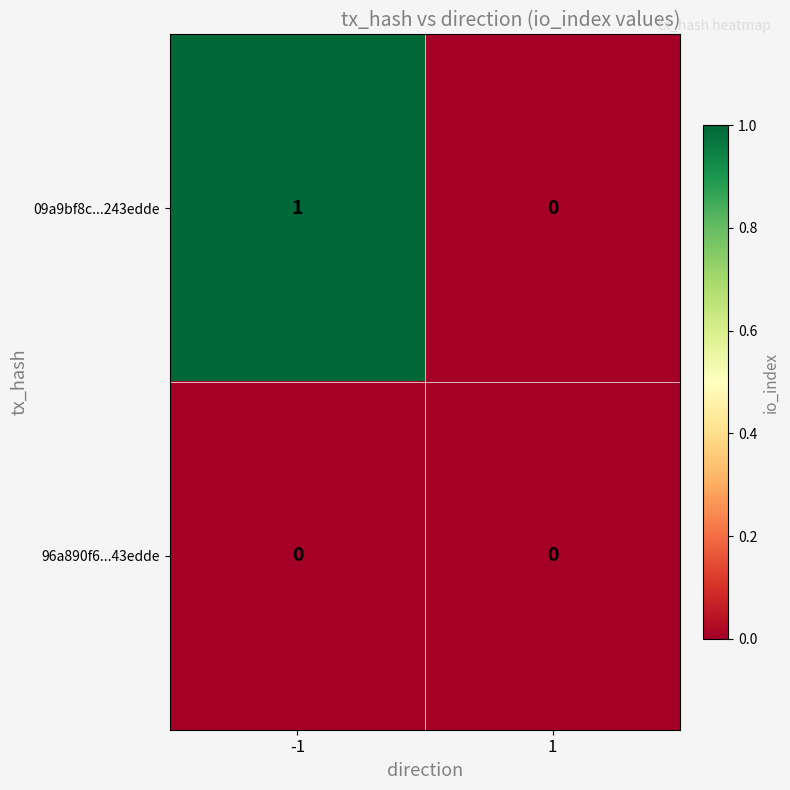

Rank the series by their average value, from highest to lowest.

09a9bf8c...243edde, 96a890f6...43edde